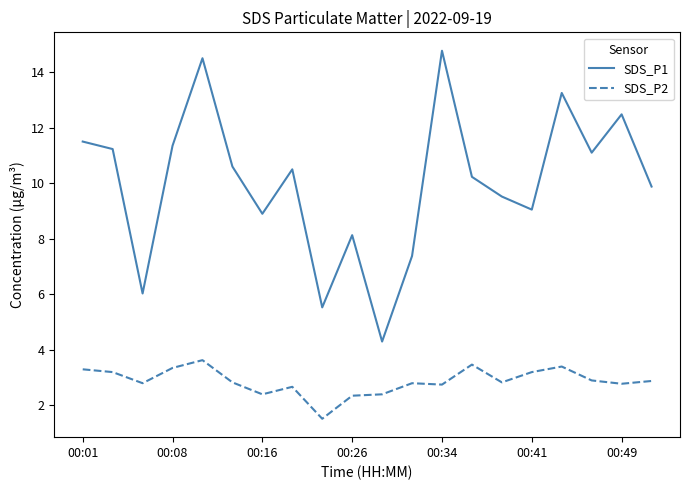

Which series has the largest total across all categories?

SDS_P1